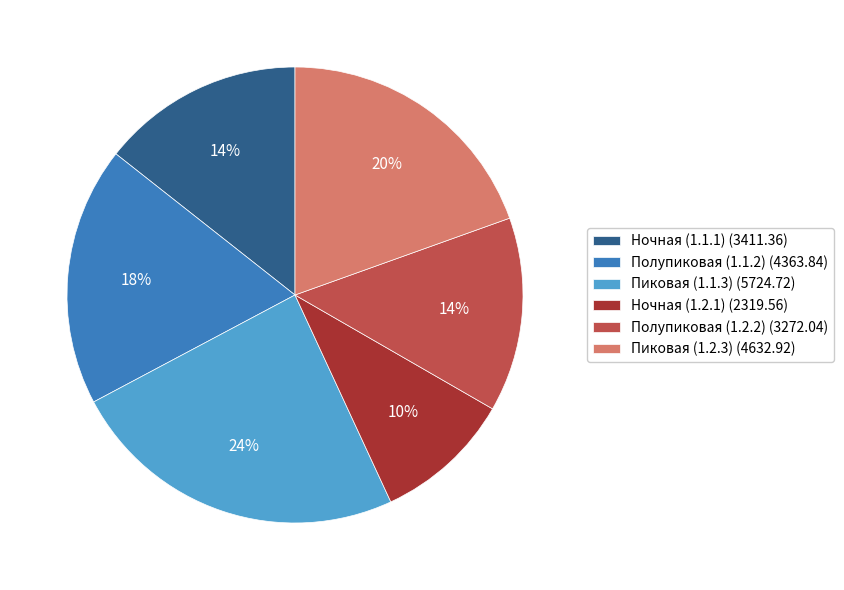

The Пиковая (1.2.3) slice represents 20% of the pie. True or false?

True